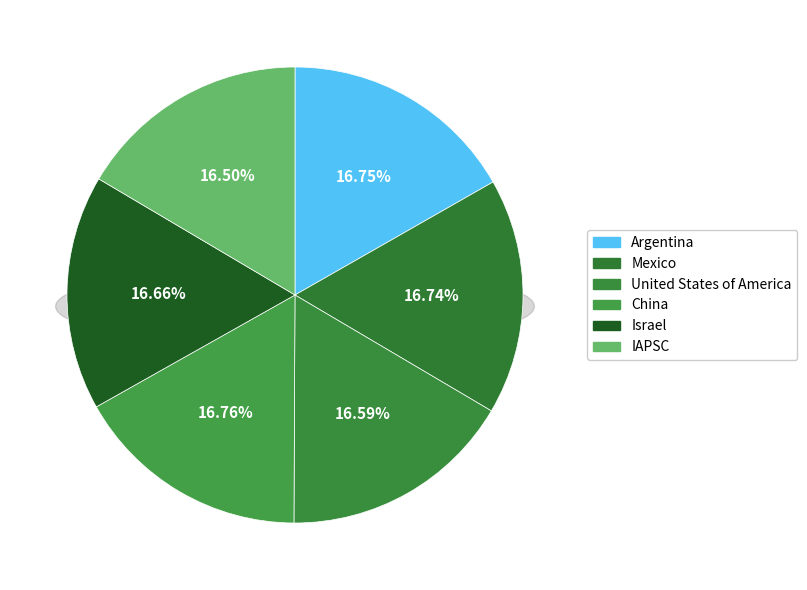

Between Israel and China, which is larger?

China